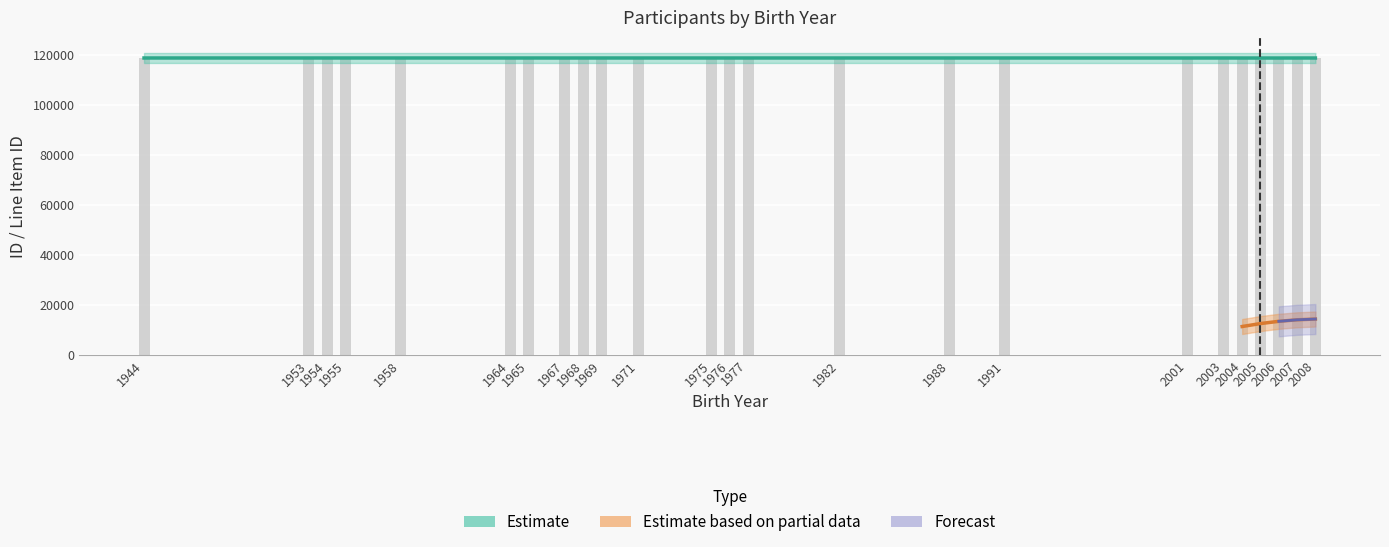

Are the bars horizontal?

No